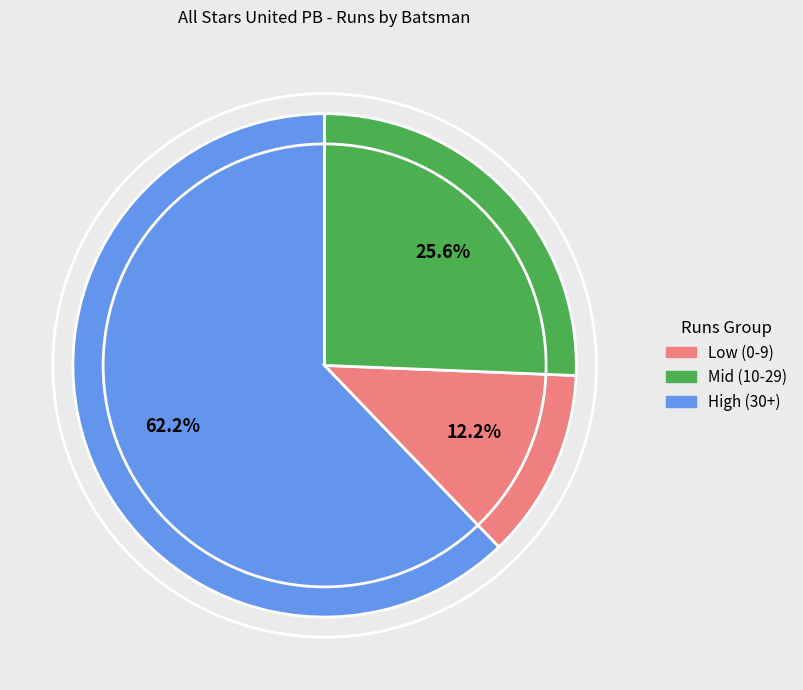

Is there a majority slice in this chart?

Yes